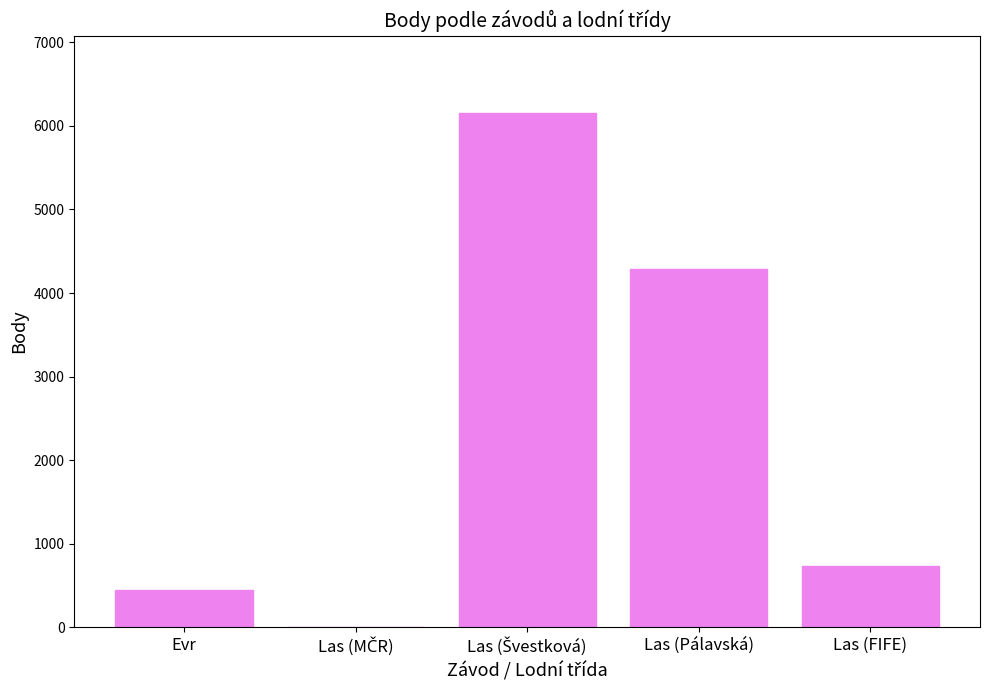

The chart shows a value of 4290 at Las (Pálavská). True or false?

True